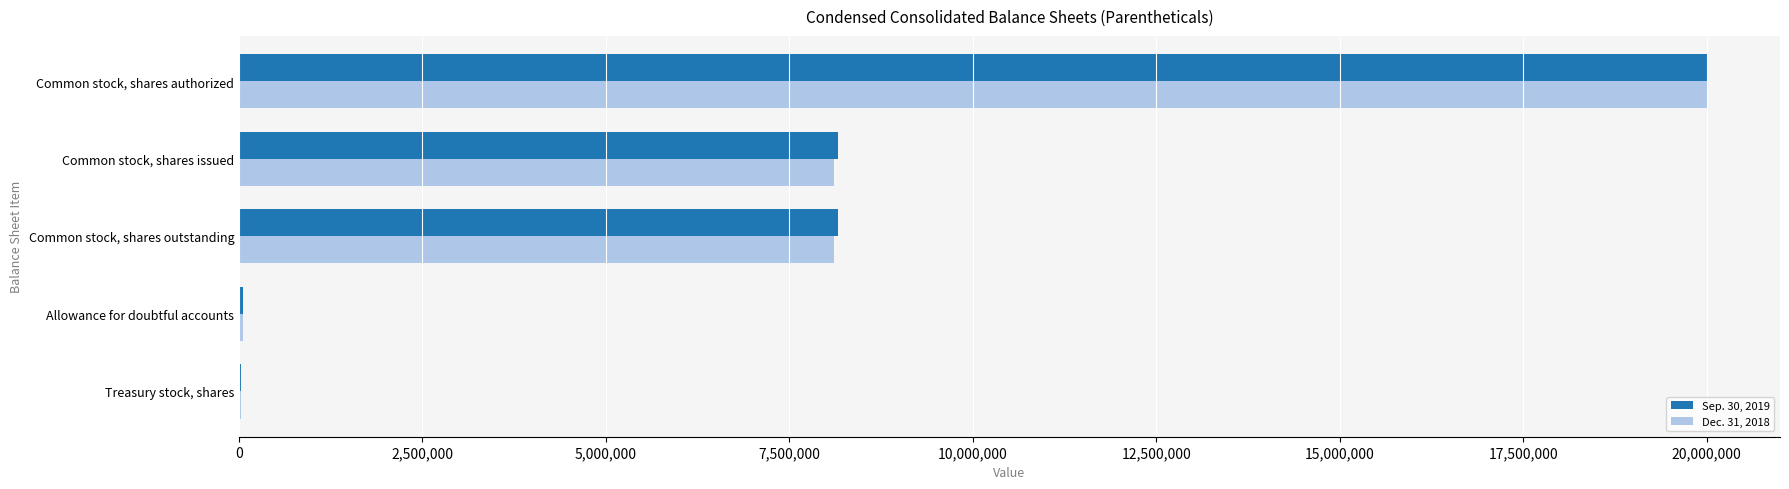

What is the maximum value shown in the chart?

20000000